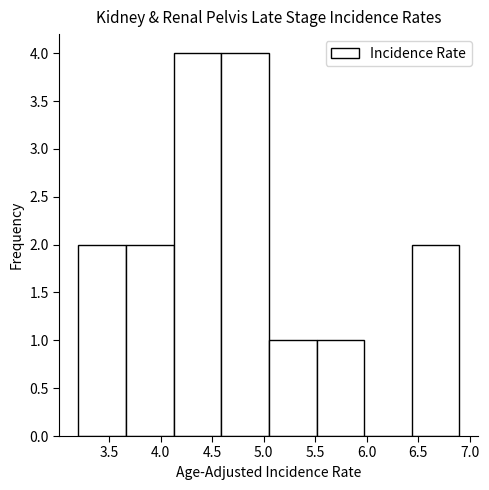

Reading left to right, list every bar in this chart as the range it spans on the x-axis followed by its height. Neither the bar edges nor the heights are printed on the chart, so give them approximately, as read against the axes.

3.20 to 3.65: 2
3.65 to 4.15: 2
4.15 to 4.60: 4
4.60 to 5.05: 4
5.05 to 5.50: 1
5.50 to 6.00: 1
6.00 to 6.45: 0
6.45 to 6.90: 2